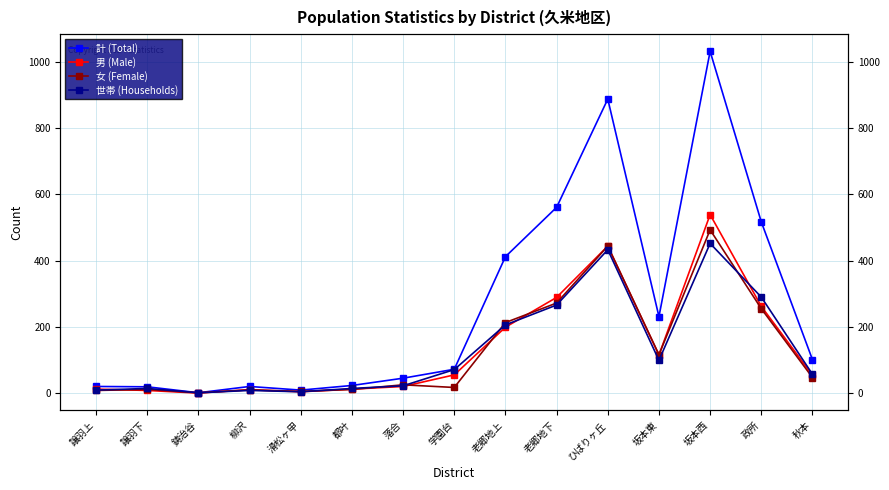

What is the average value of the 計 (Total) series?

263